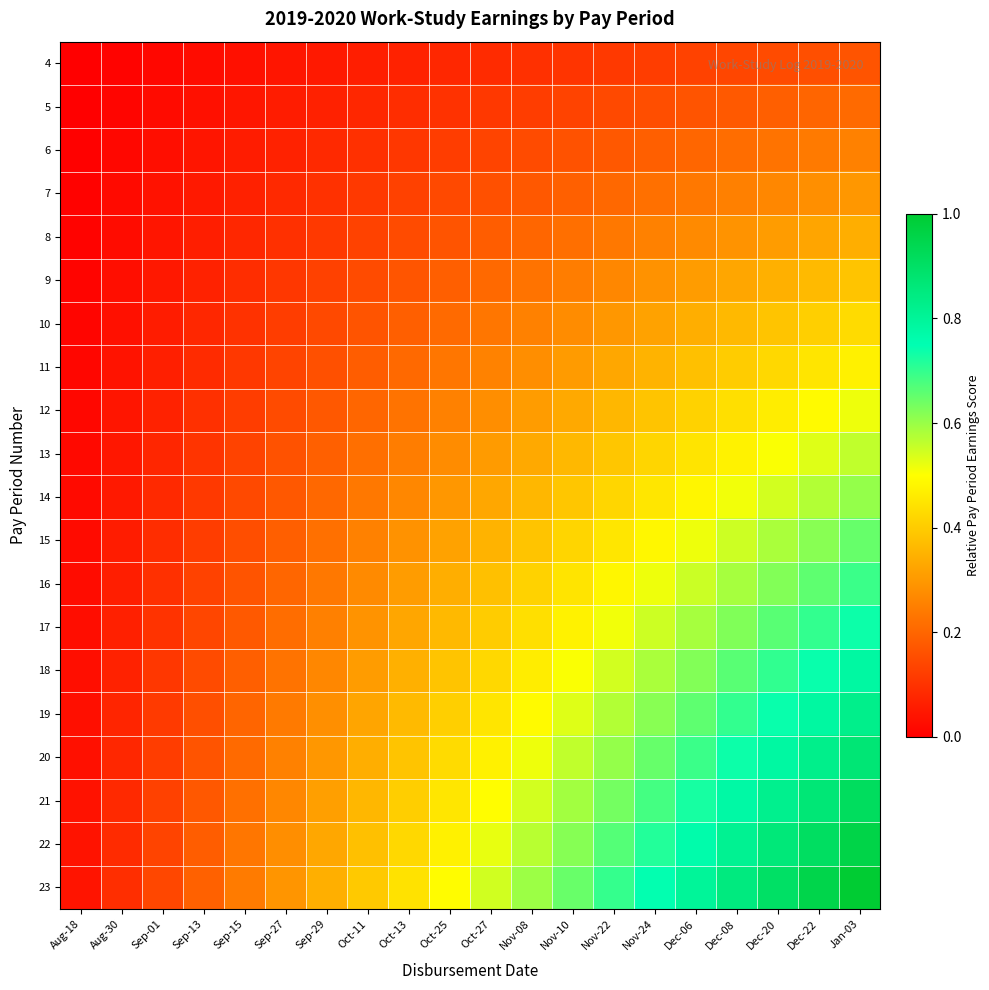

At which category is the sum across all series the highest?

Jan-03